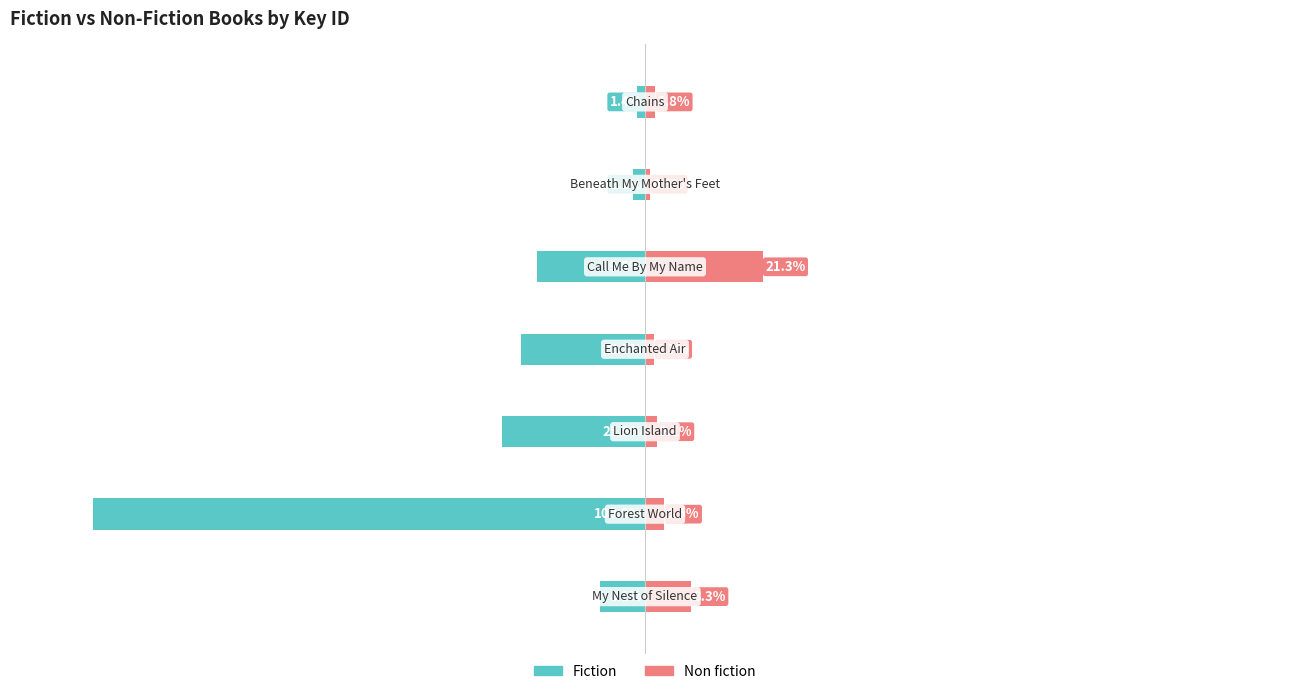

What value does the Non fiction series have at 5?

0.9